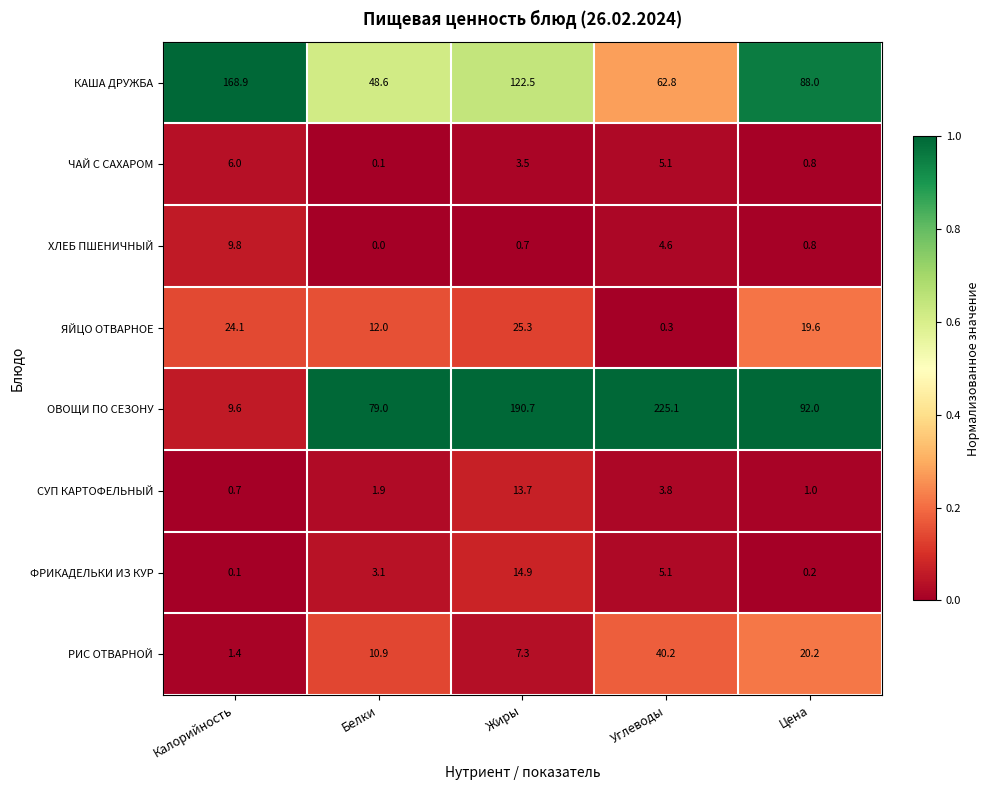

At which category is the sum across all series the highest?

Жиры